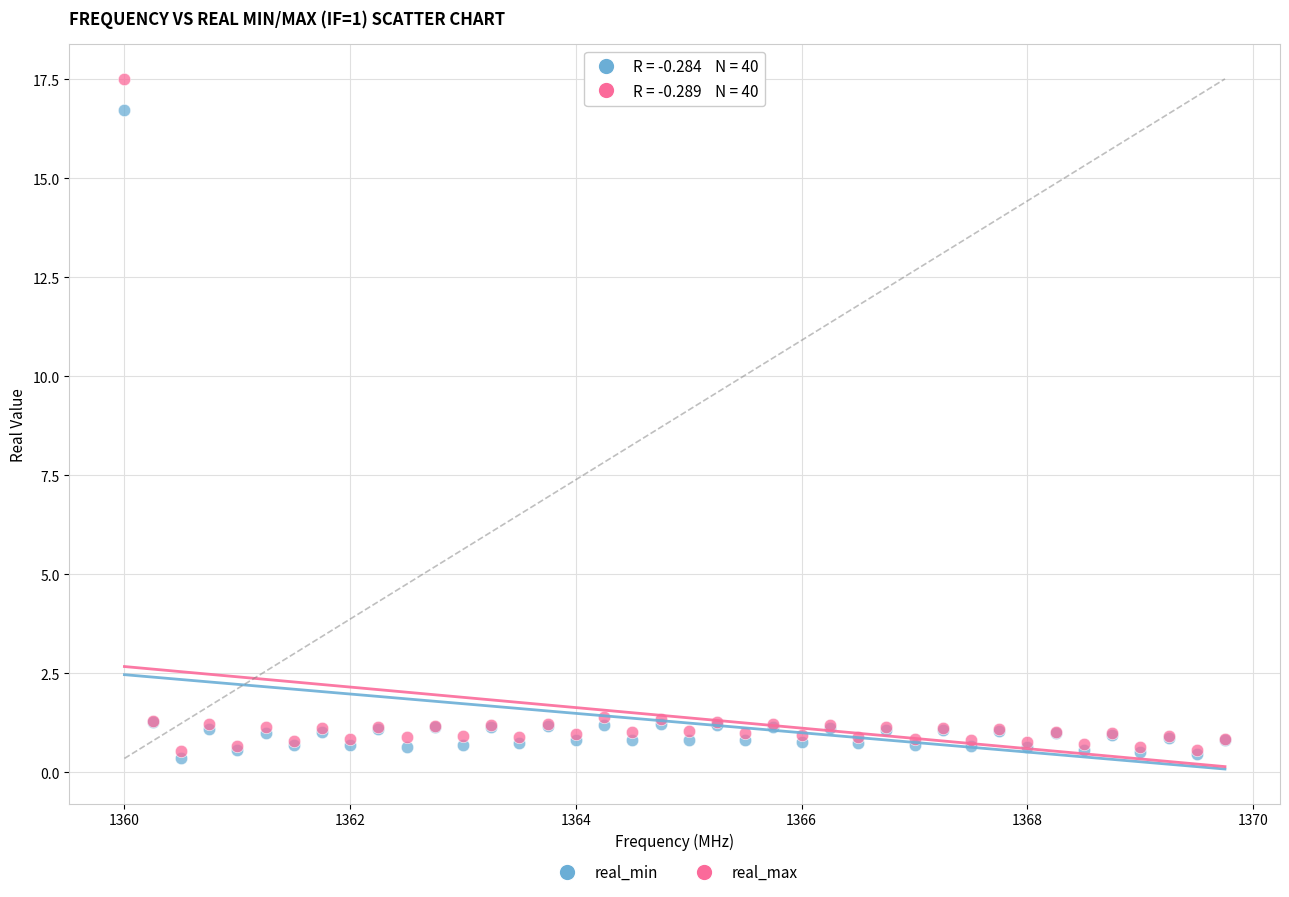

What is the X range (max minus min) for the scatter plot?

9.8